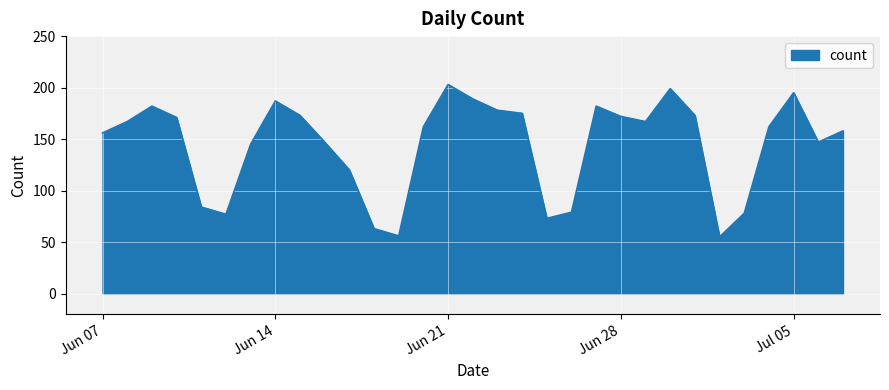

What is the minimum value shown in the chart?

55